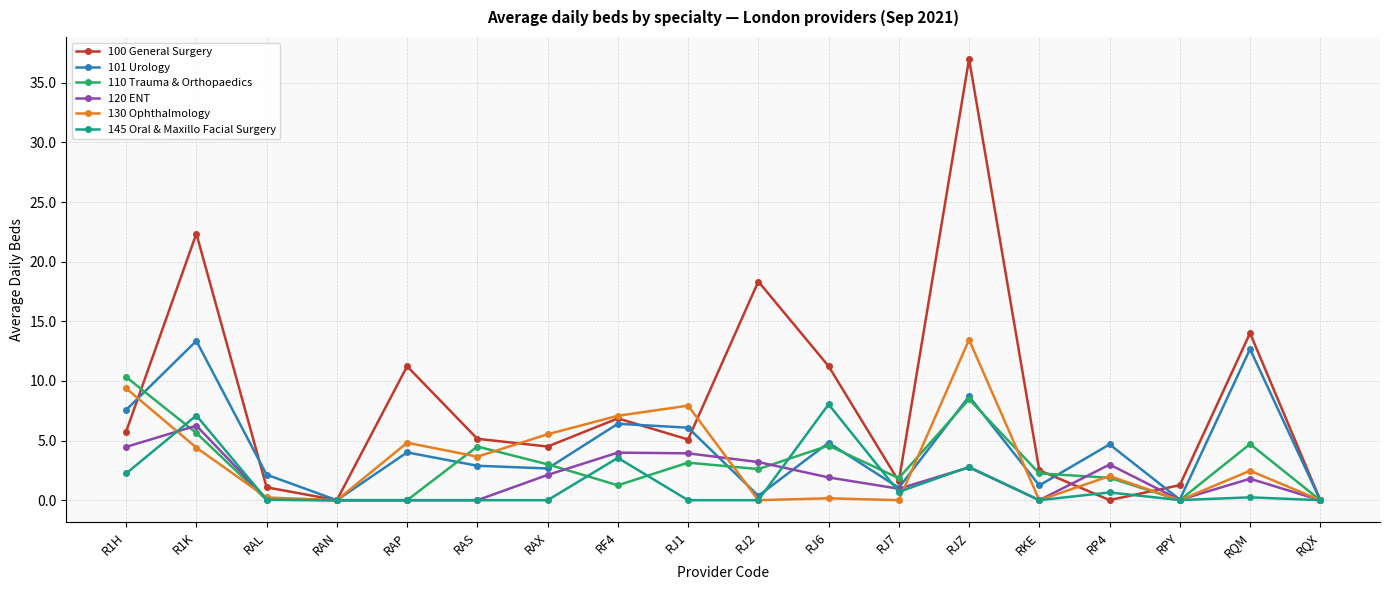

What is the label of the 11th point from the left?

RJ6